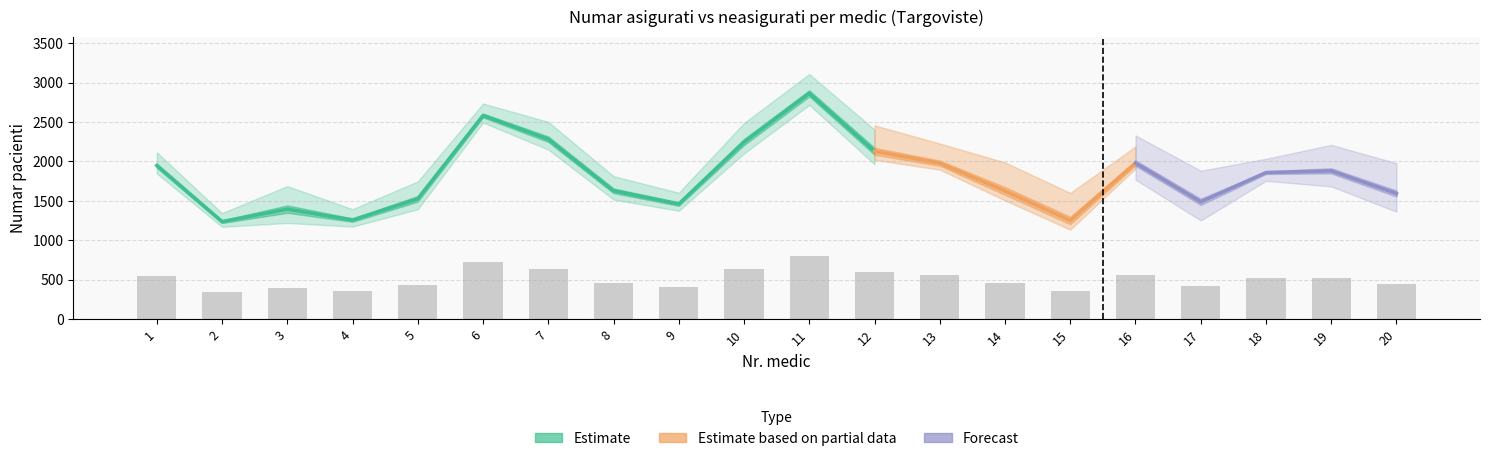

True or false: the data shows 350.3 at 15.

True